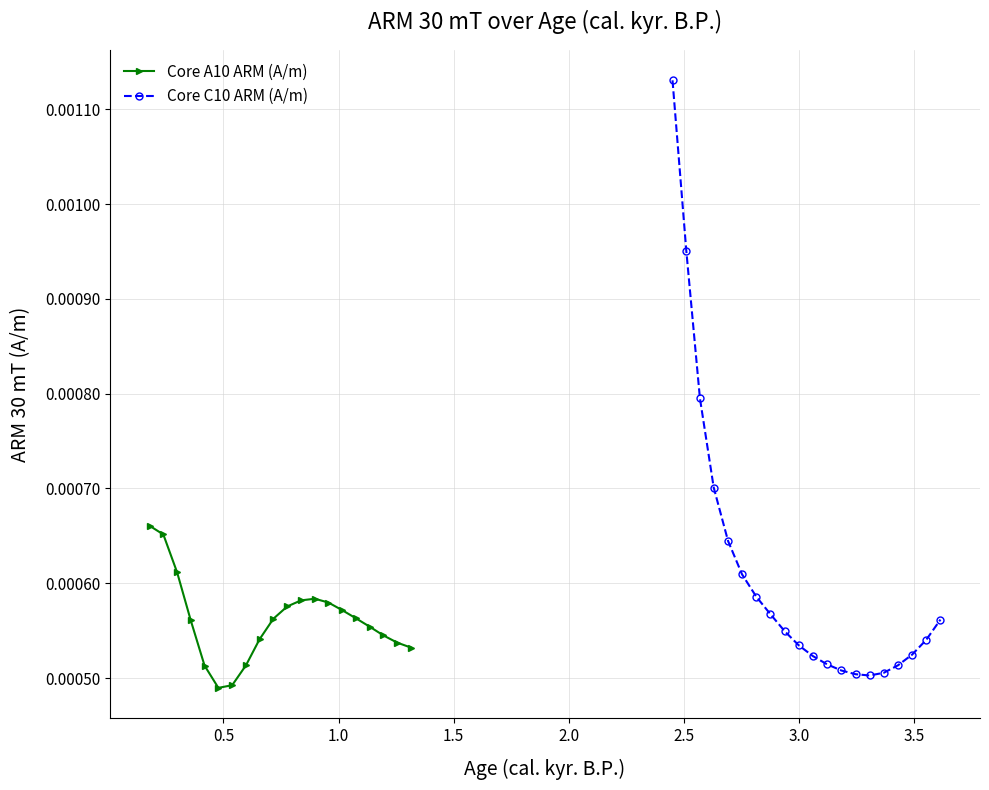

How many Core A10 ARM (A/m) values are between 0 and 1?

20